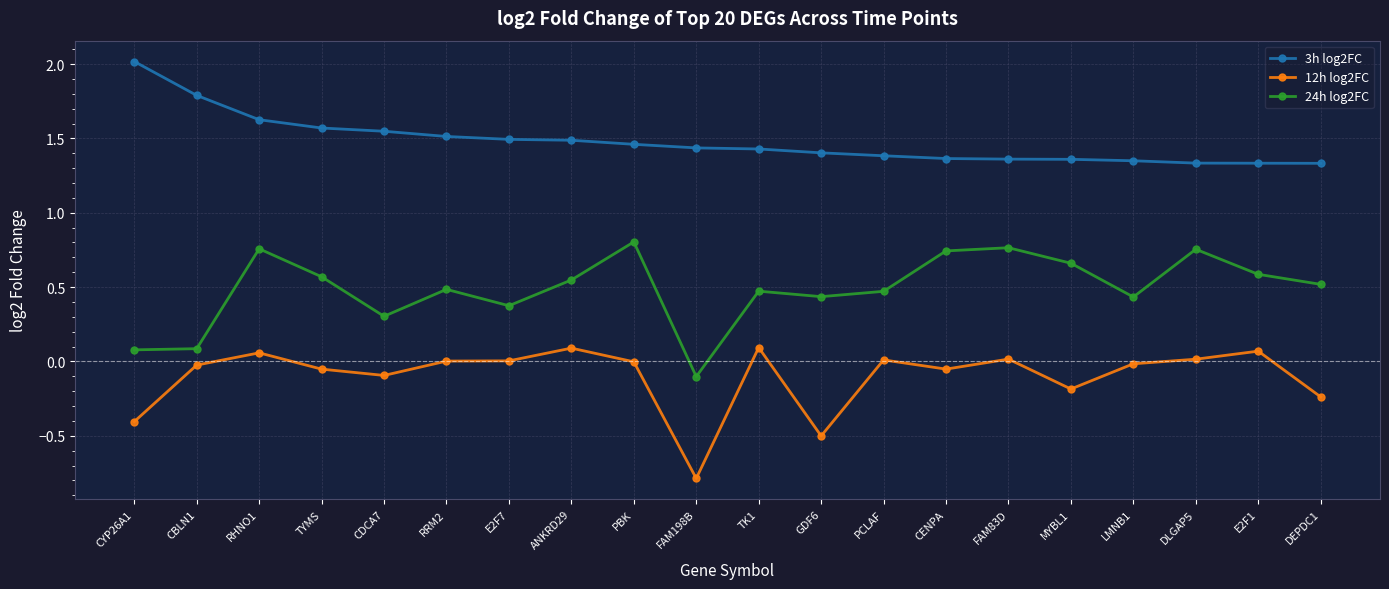

Rank the series by their maximum value, from lowest to highest.

12h log2FC, 24h log2FC, 3h log2FC